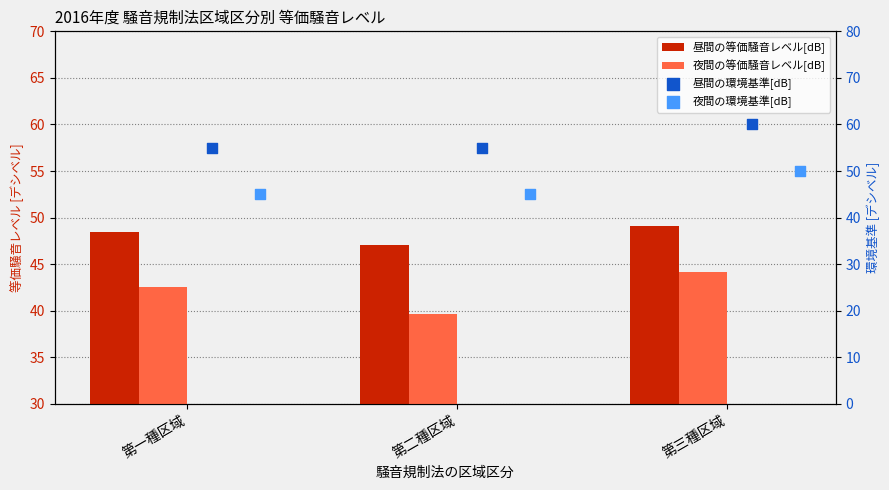

What are all the series names shown in the legend?

昼間の等価騒音レベル[dB], 夜間の等価騒音レベル[dB], 昼間の環境基準[dB], 夜間の環境基準[dB]